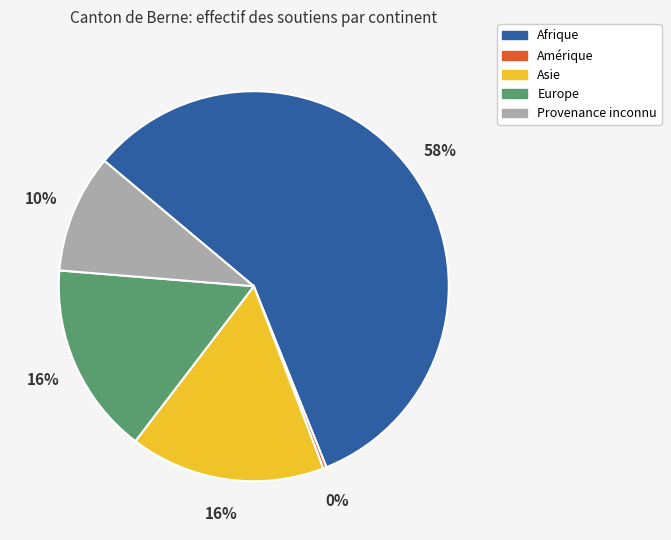

What is the majority slice?

Afrique